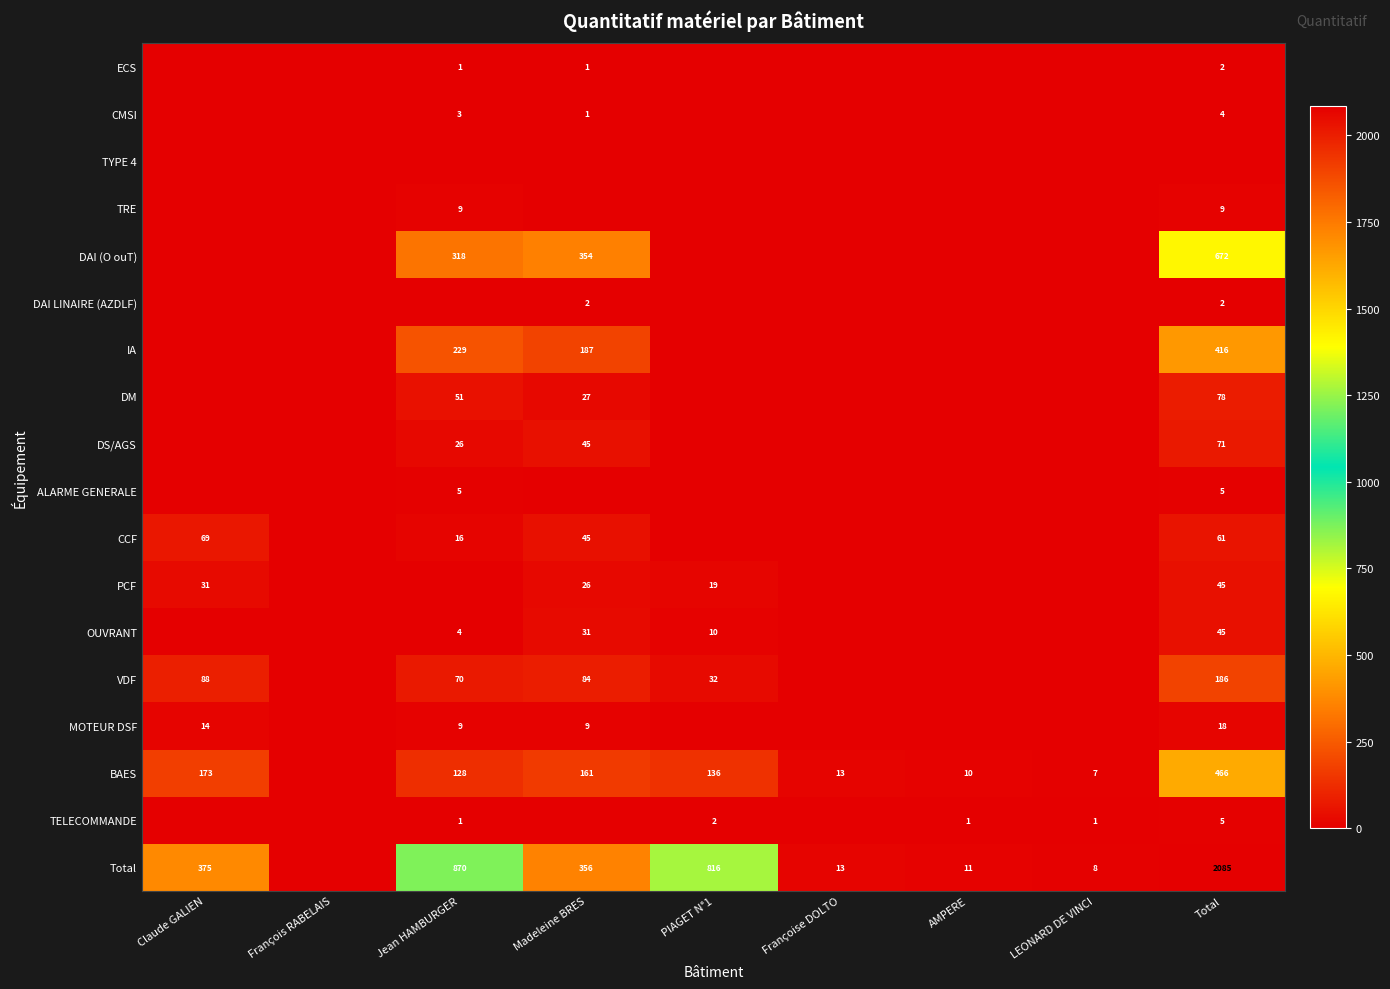

True or false: DS/AGS has a value of 45 at Madeleine BRES.

True